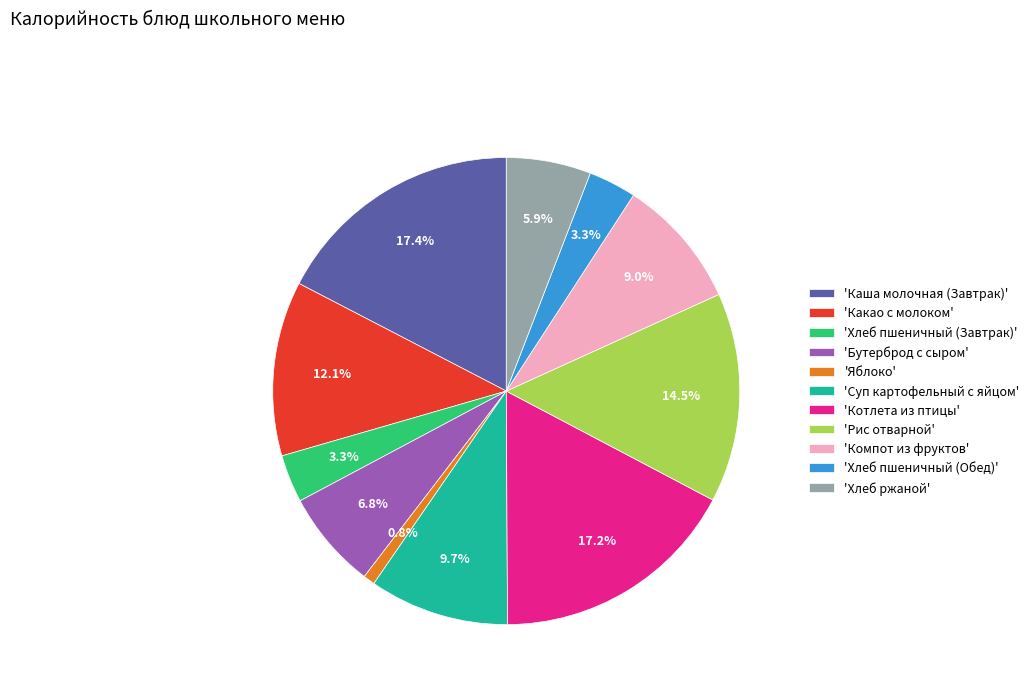

To the nearest percent, what is the average slice percentage?

9%